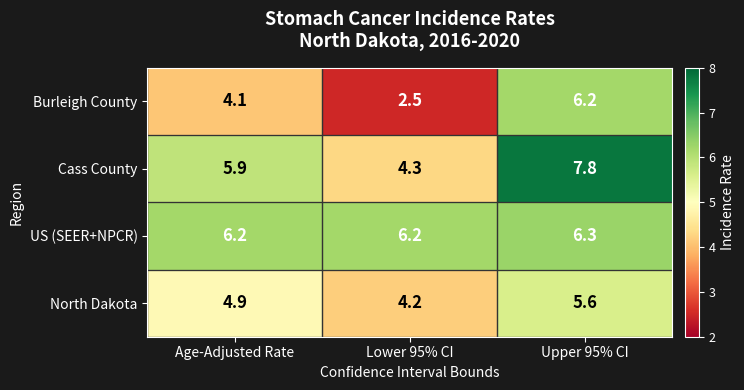

Which series has the largest total across all categories?

US (SEER+NPCR)